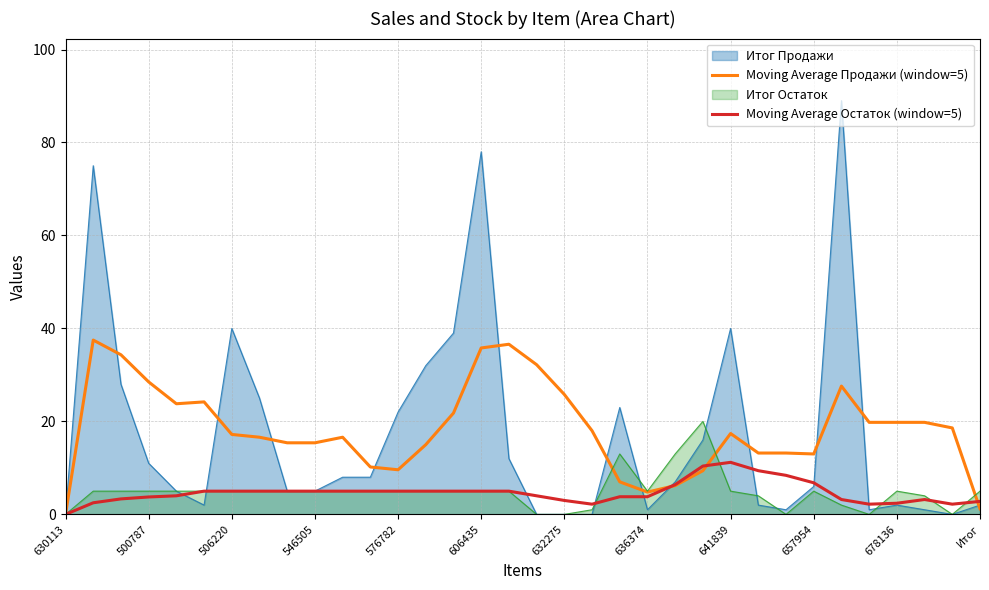

Is the value of Итог Продажи at 630113 greater than the value of Moving Average Продажи (window=5) at 636374?

No